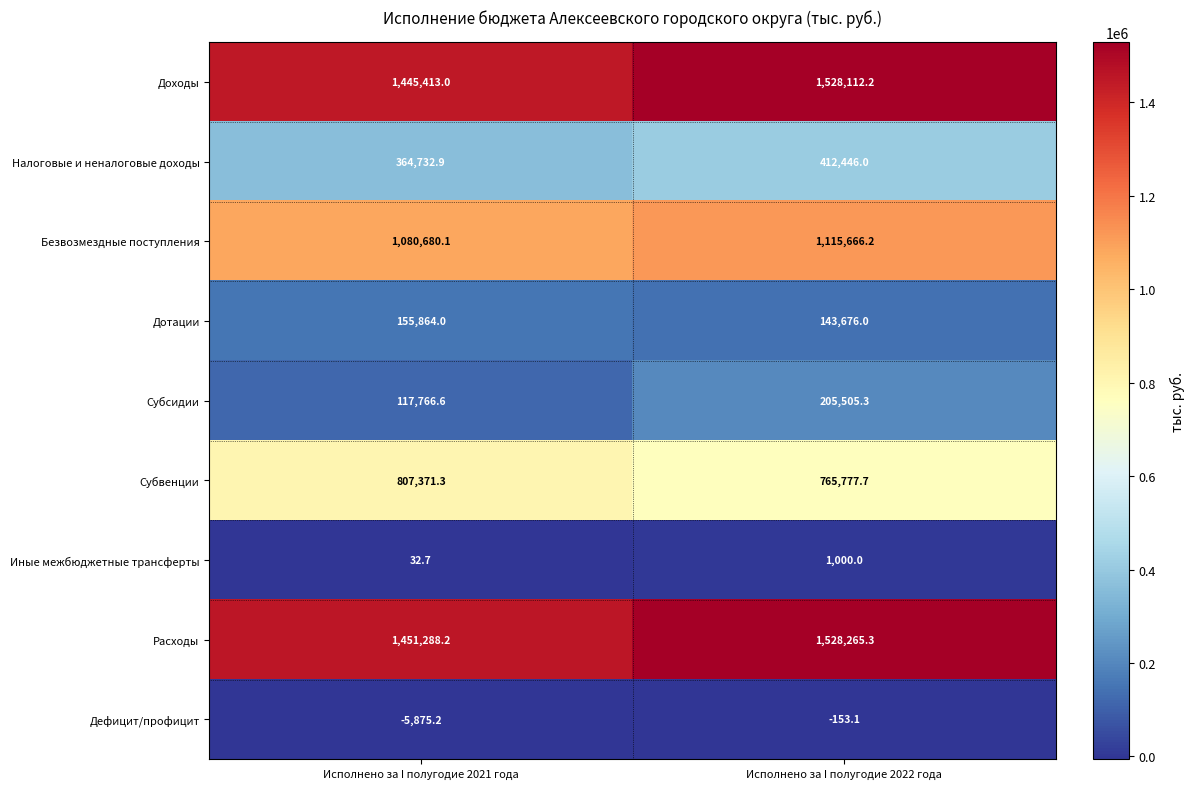

At how many categories does at least one series exceed 1146943?

2